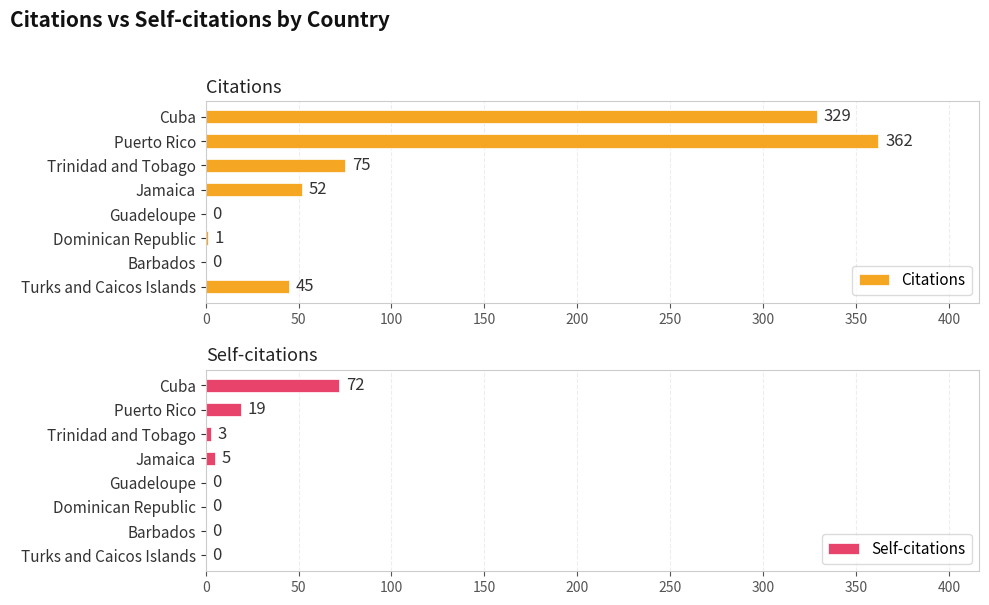

What are all the series names shown in the legend?

Citations, Self-citations